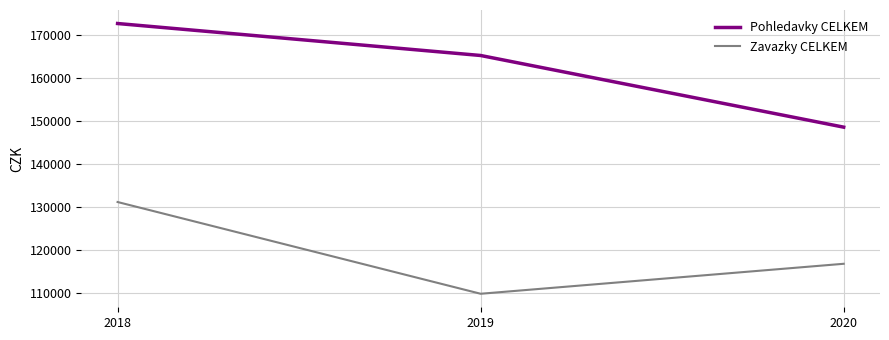

Does the chart display data point markers on the line(s)?

No